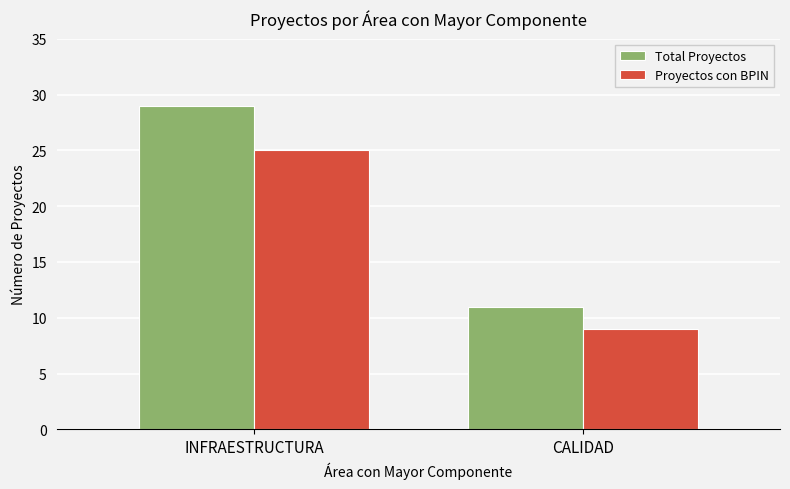

What is the maximum value shown in the chart?

29